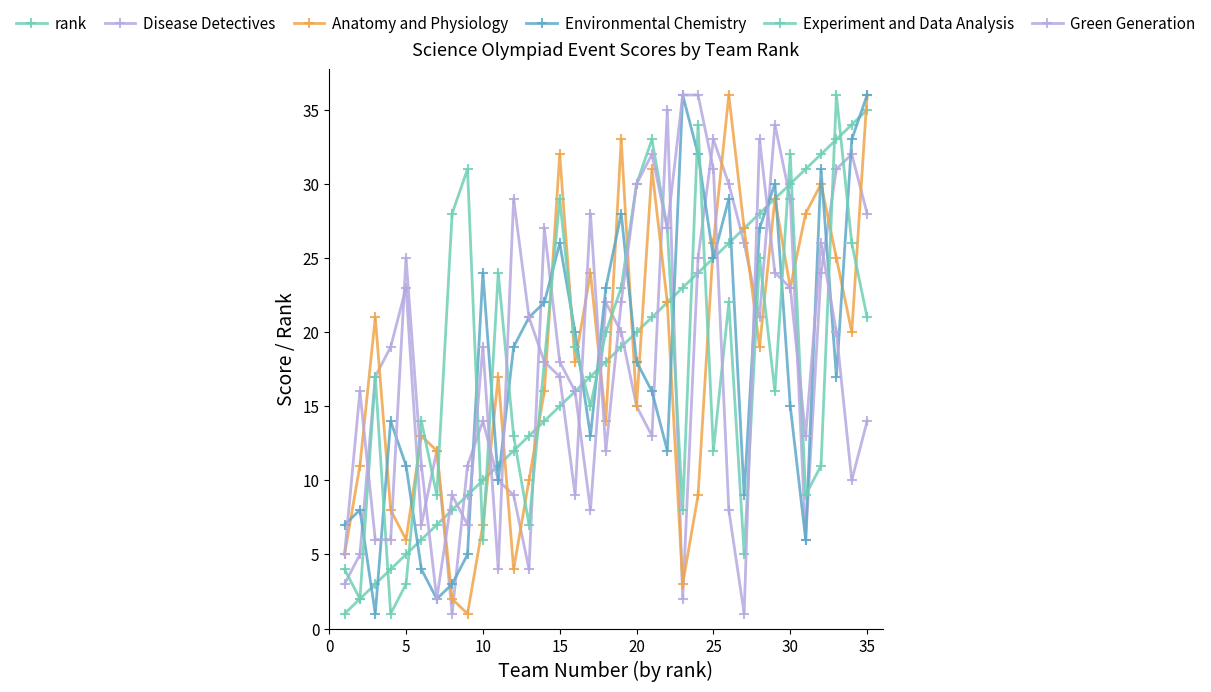

Does the chart have visible grid lines?

No